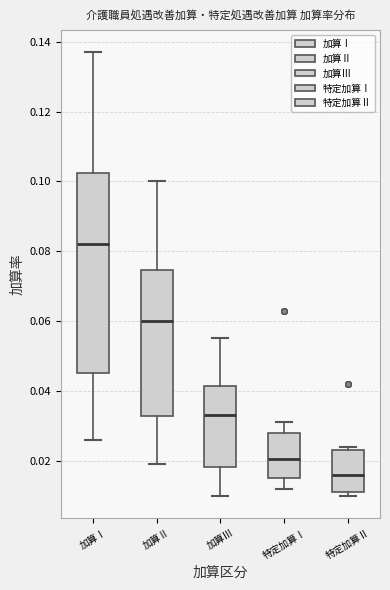

Reading left to right, read every box against the y-axis: the position of its median line, the range the box covers, and the ends of its whiskers. The values are not printed on the chart, so give them approximately, as read against the axis.

加算Ⅰ: median 0.082, box 0.046 to 0.102, whiskers 0.026 to 0.138
加算Ⅱ: median 0.060, box 0.032 to 0.074, whiskers 0.020 to 0.100
加算Ⅲ: median 0.034, box 0.018 to 0.042, whiskers 0.010 to 0.056
特定加算Ⅰ: median 0.020, box 0.016 to 0.028, whiskers 0.012 to 0.032
特定加算Ⅱ: median 0.016, box 0.012 to 0.024, whiskers 0.010 to 0.024 (just above the box's upper edge)